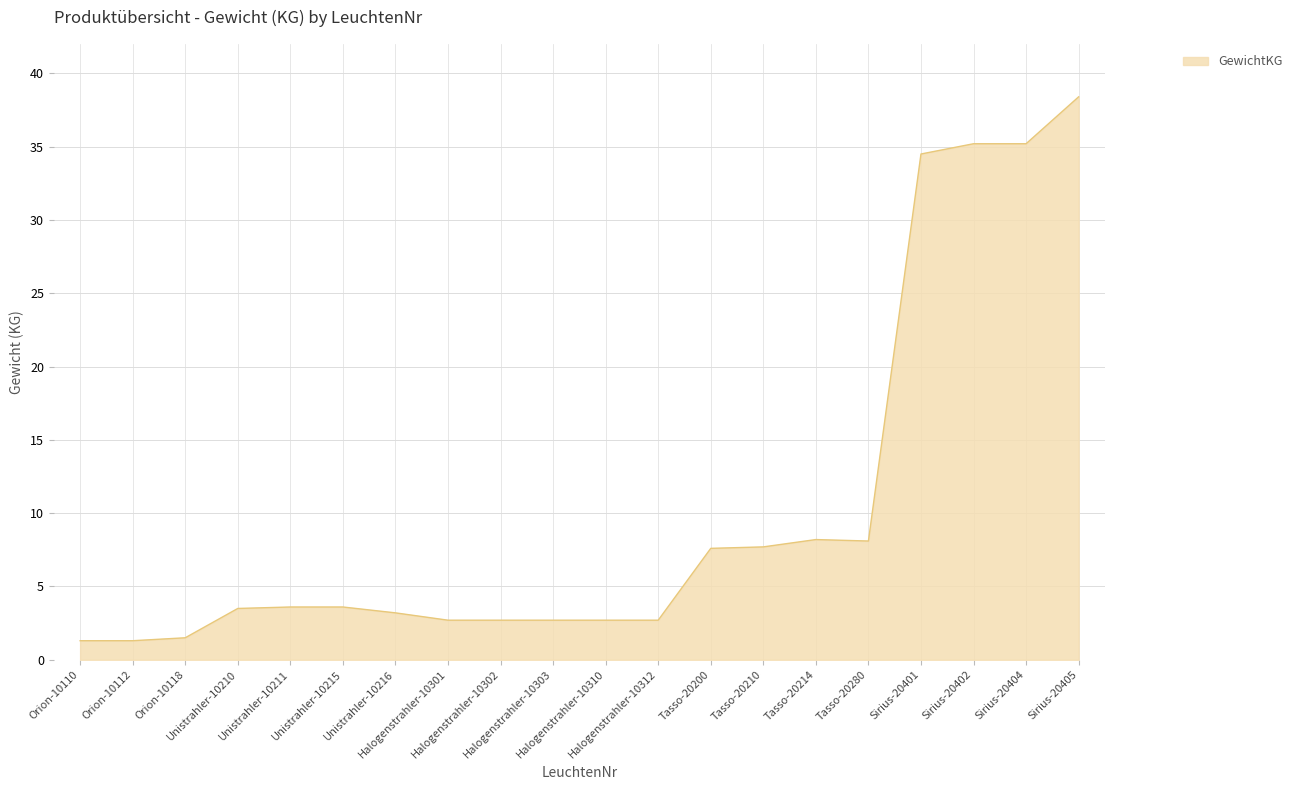

Where does the data first go above 3?

Unistrahler-10210